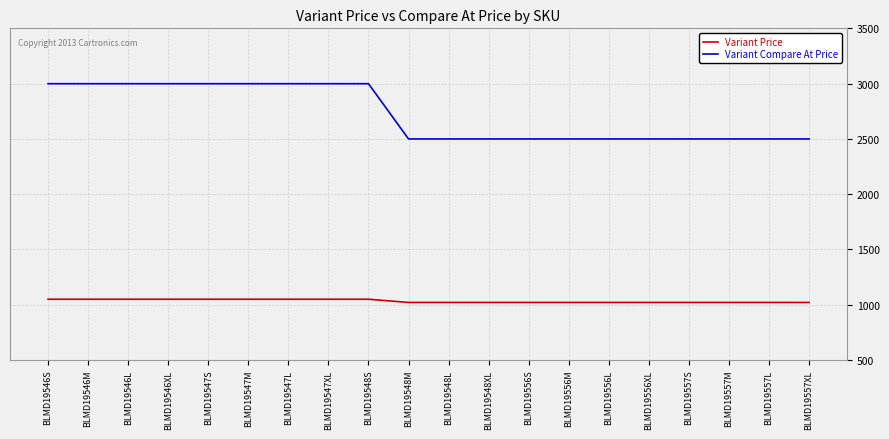

What is the difference between the maximum and second lowest values in the Variant Price series?

29